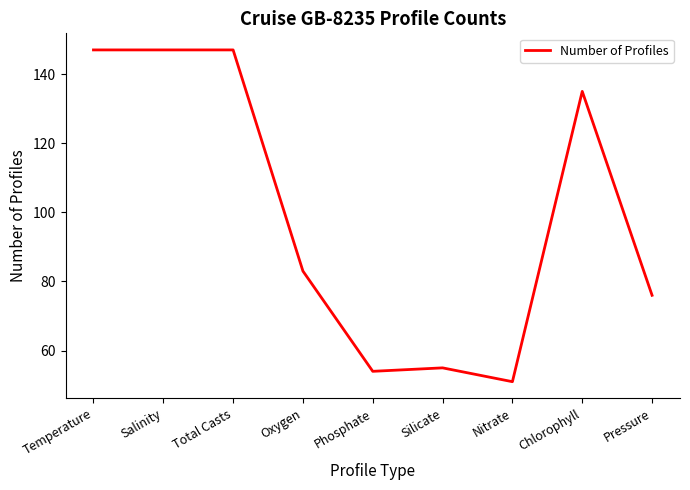

What is the difference between the values at Silicate and Pressure?

21